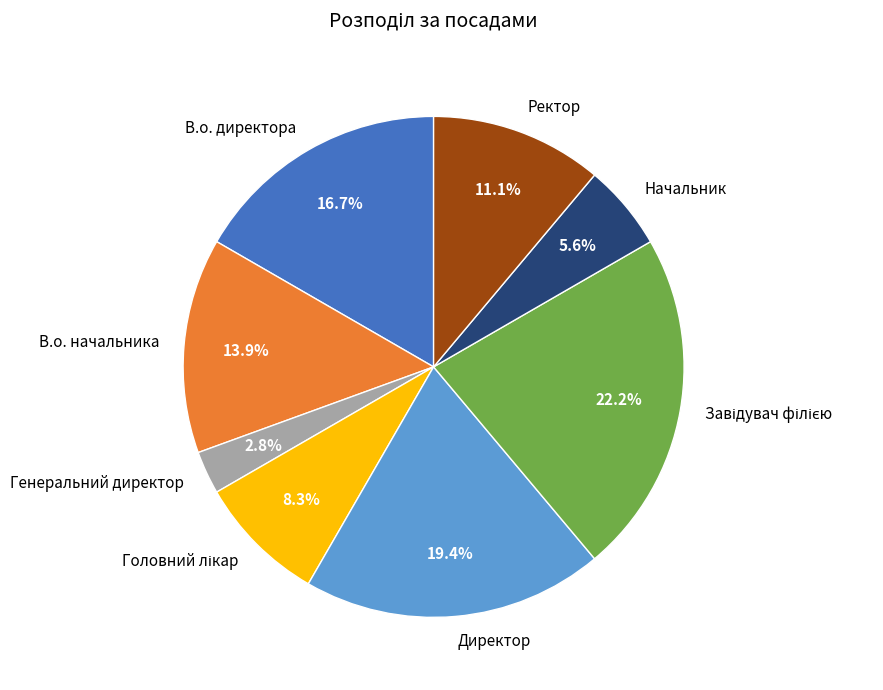

The Директор slice represents 7% of the pie. True or false?

False